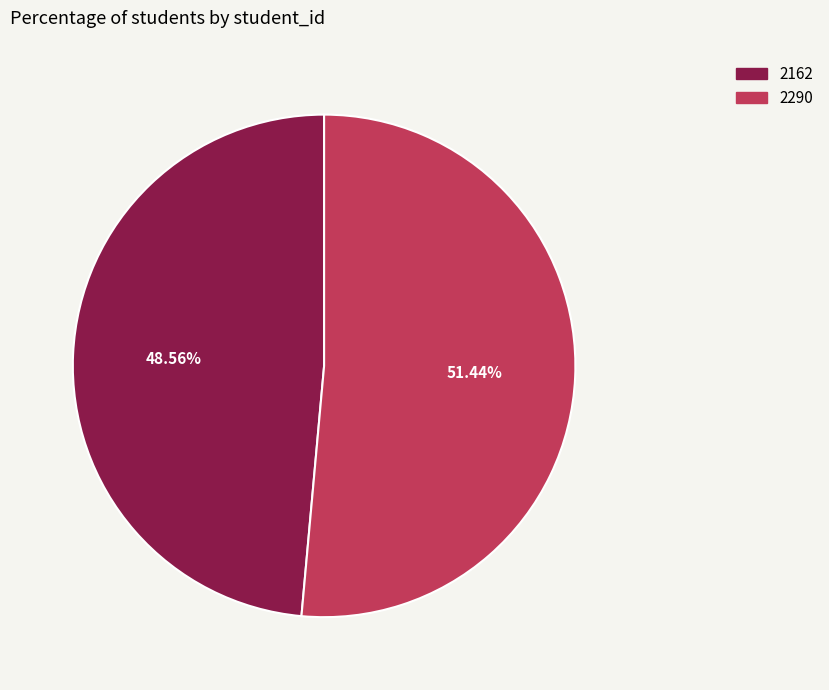

Is it true that 2290 is 41% of the pie?

False